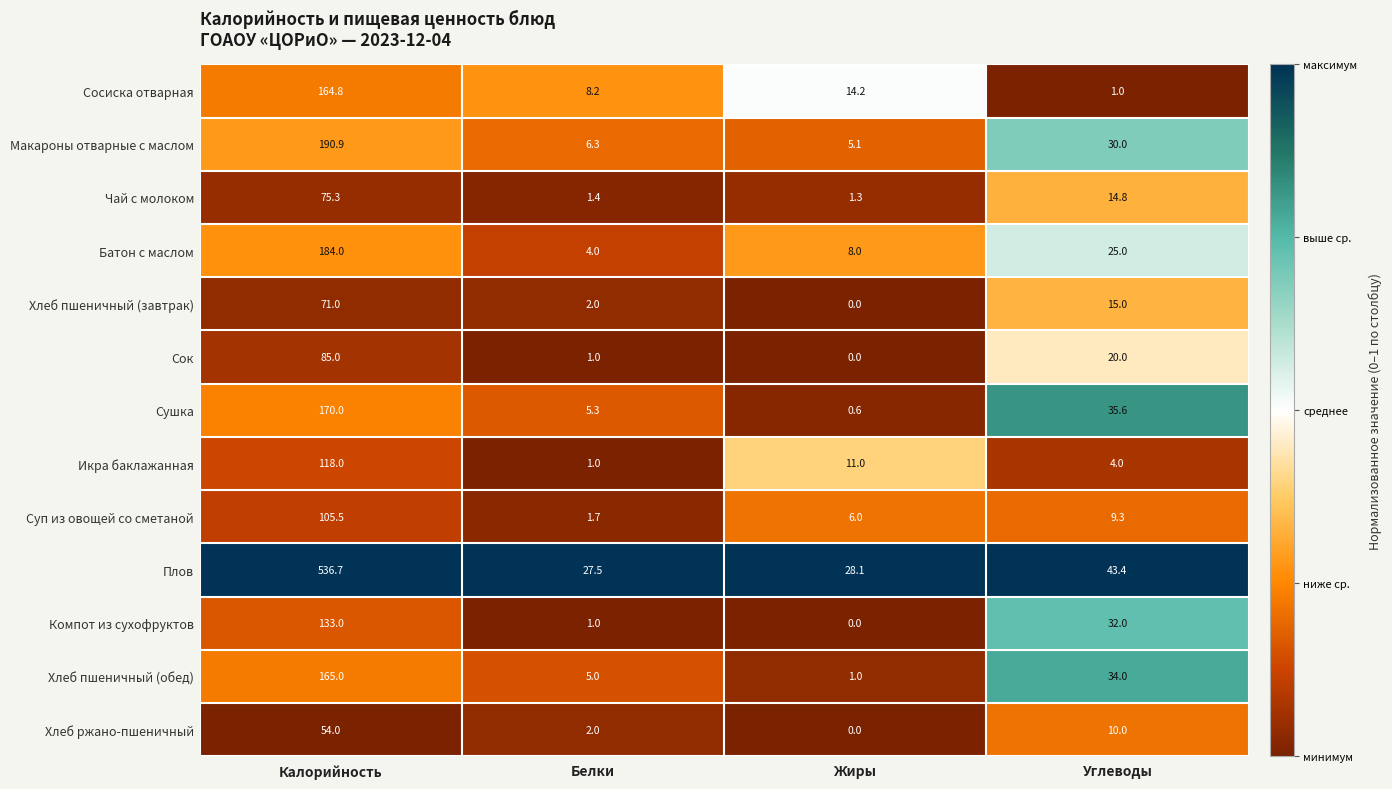

What is the difference between the maximum and second lowest values in the Икра баклажанная series?

114.0